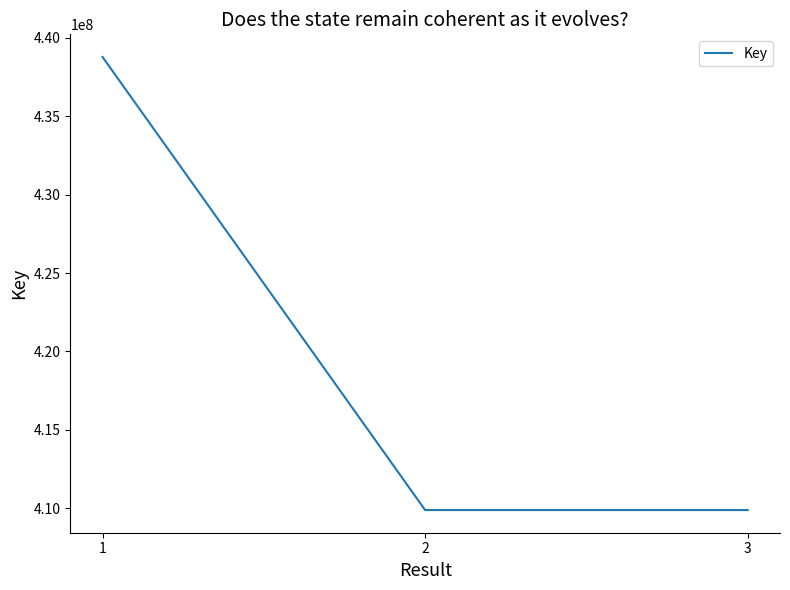

What is the difference between the values at 2 and 3?

7